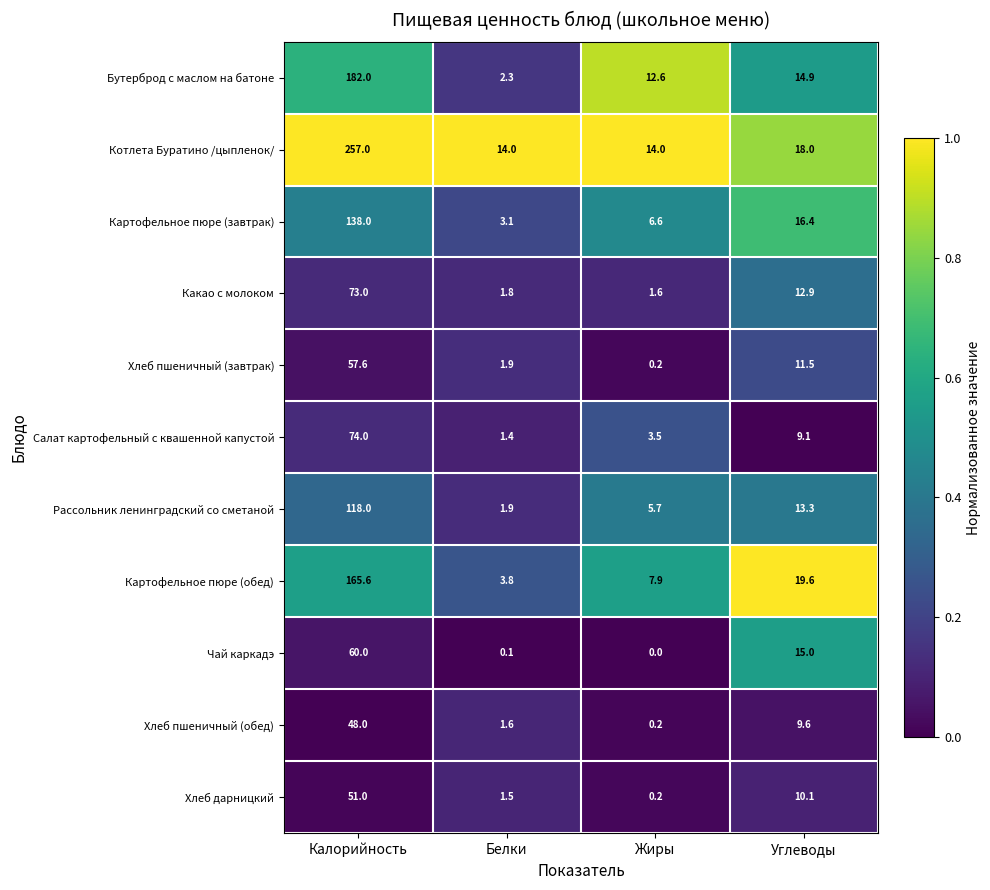

Rank the series by their maximum value, from highest to lowest.

Котлета Буратино /цыпленок/, Бутерброд с маслом на батоне, Картофельное пюре (обед), Картофельное пюре (завтрак), Рассольник ленинградский со сметаной, Салат картофельный с квашенной капустой, Какао с молоком, Чай каркадэ, Хлеб пшеничный (завтрак), Хлеб дарницкий, Хлеб пшеничный (обед)